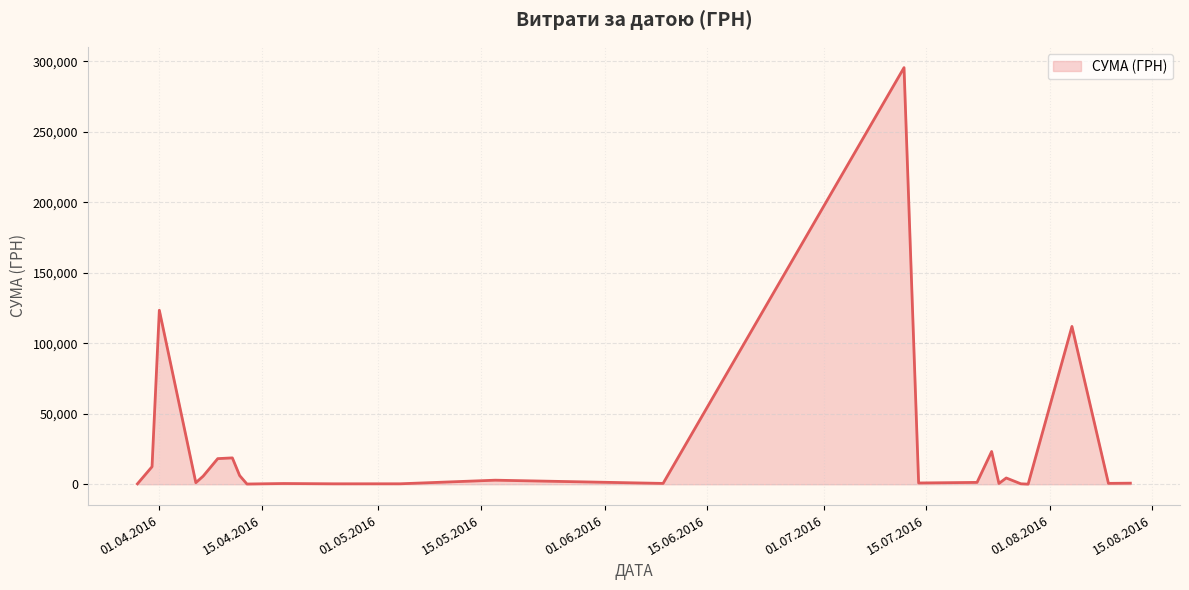

How many interior local valleys (lower than both neighbors) does the data have?

13